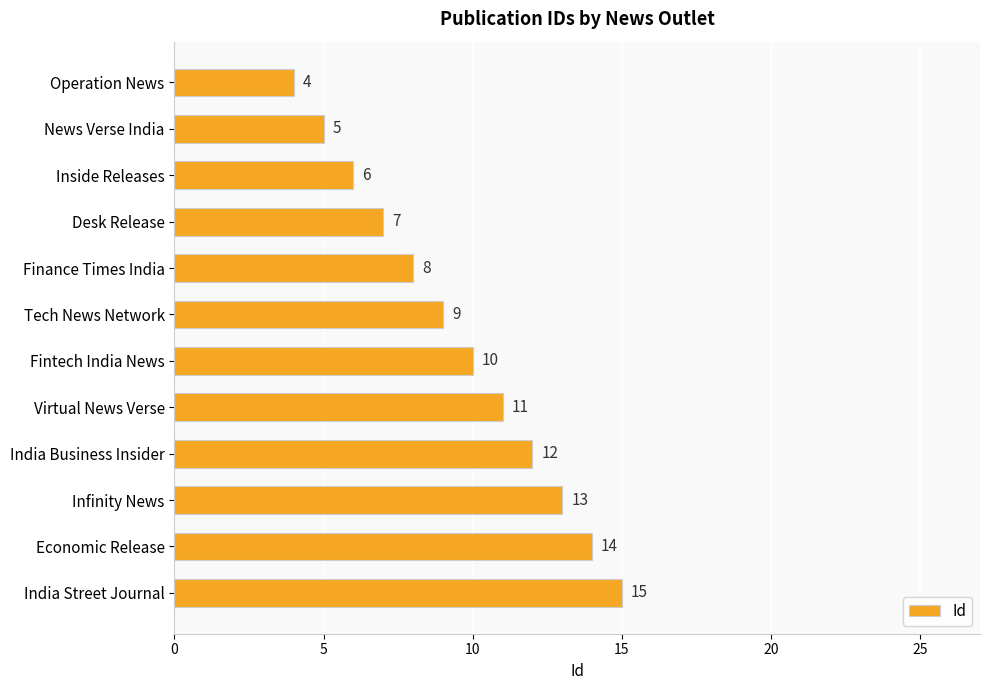

Is it true that the value at Infinity News is 7?

False